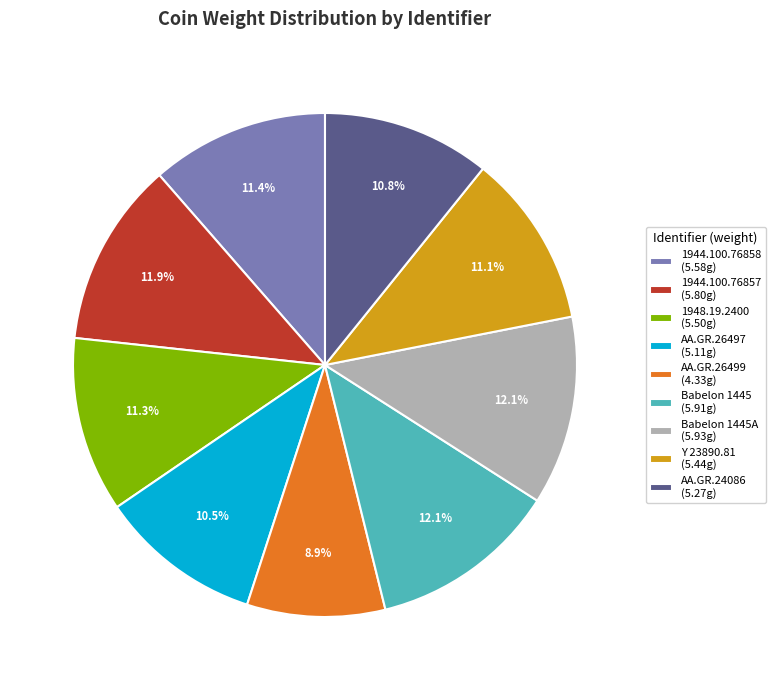

Which slice is the smallest?

AA.GR.26499 (4.33g)